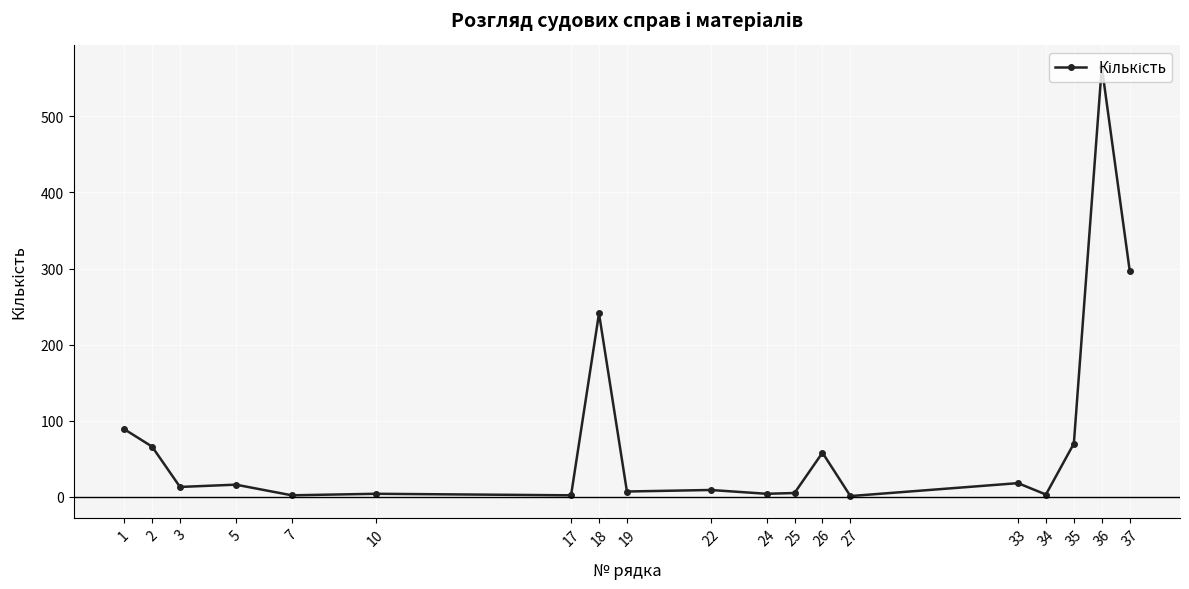

Which label corresponds to the largest value in the chart?

36